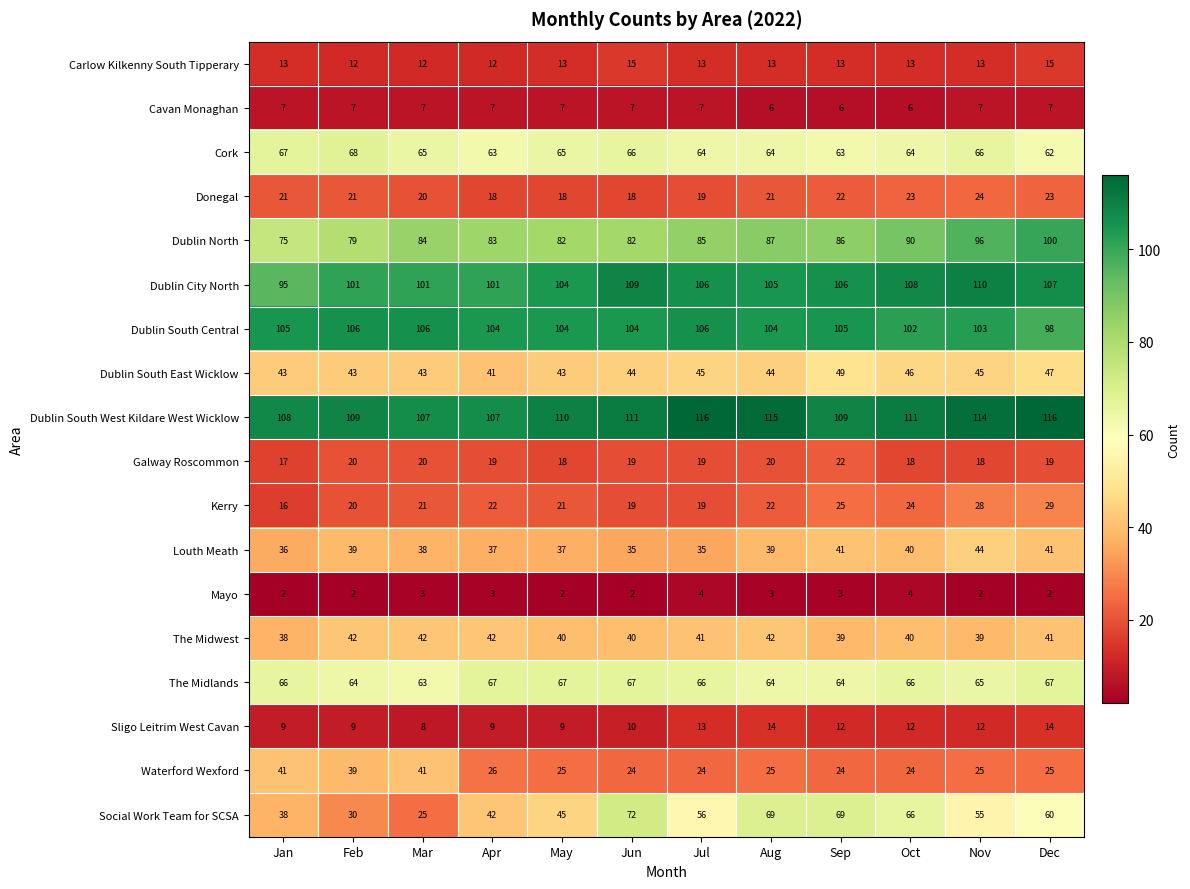

What is the difference between the maximum and second lowest values in the Donegal series?

6